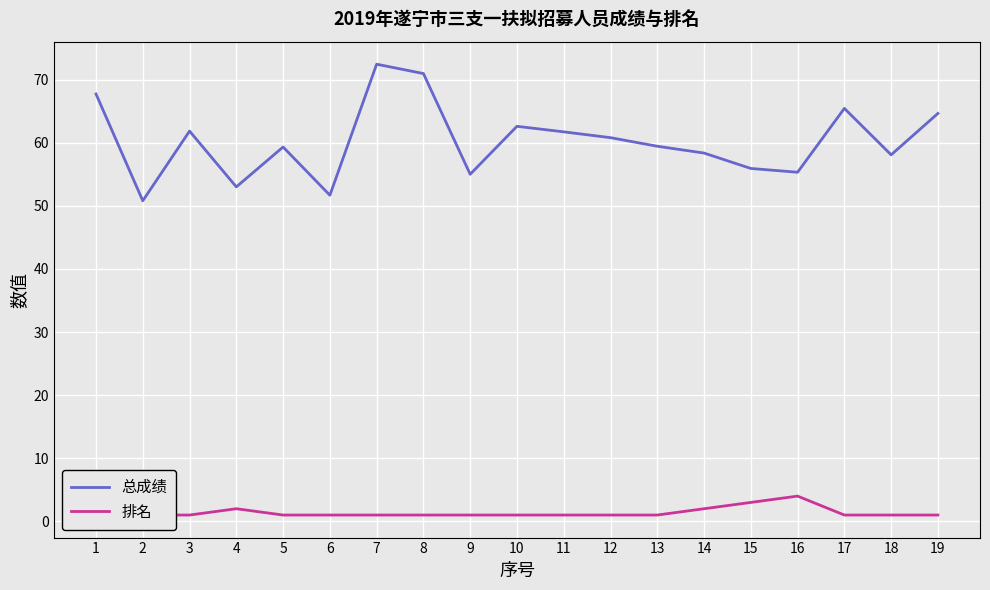

Which category has the highest value across all series?

7